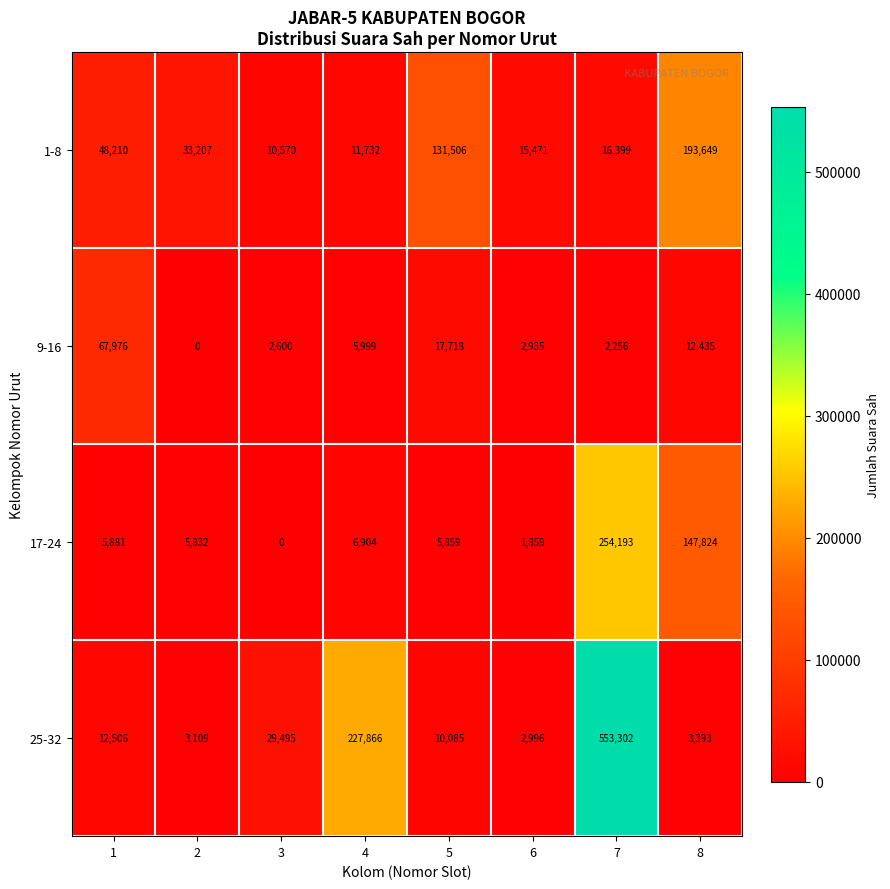

Between 1 and 4, which series saw the biggest shift?

25-32